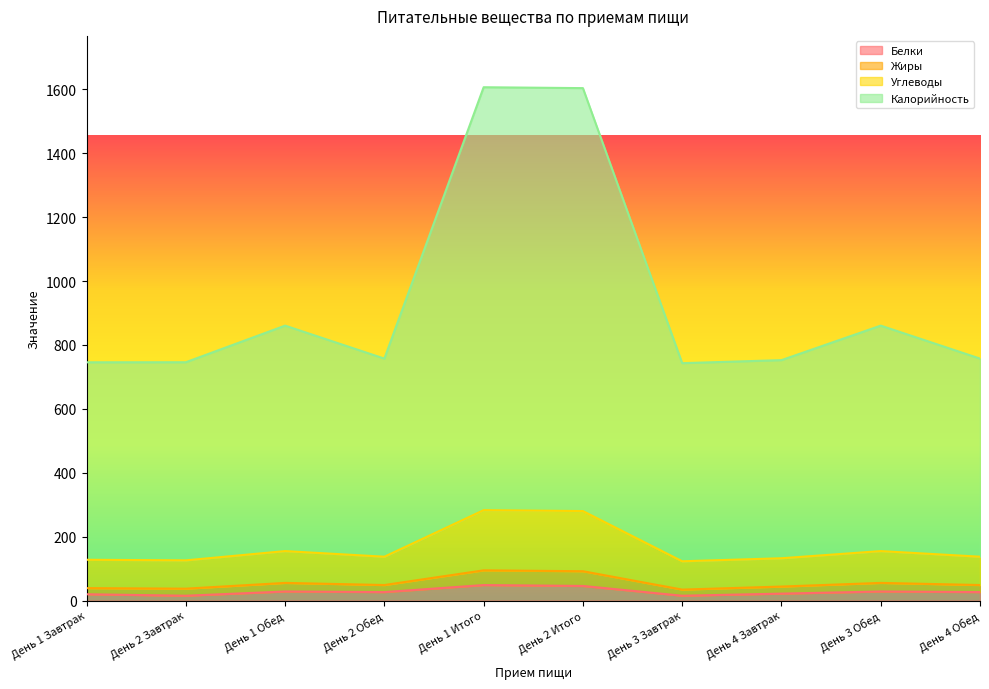

True or false: Углеводы has more than 2 points higher than both neighbors.

True